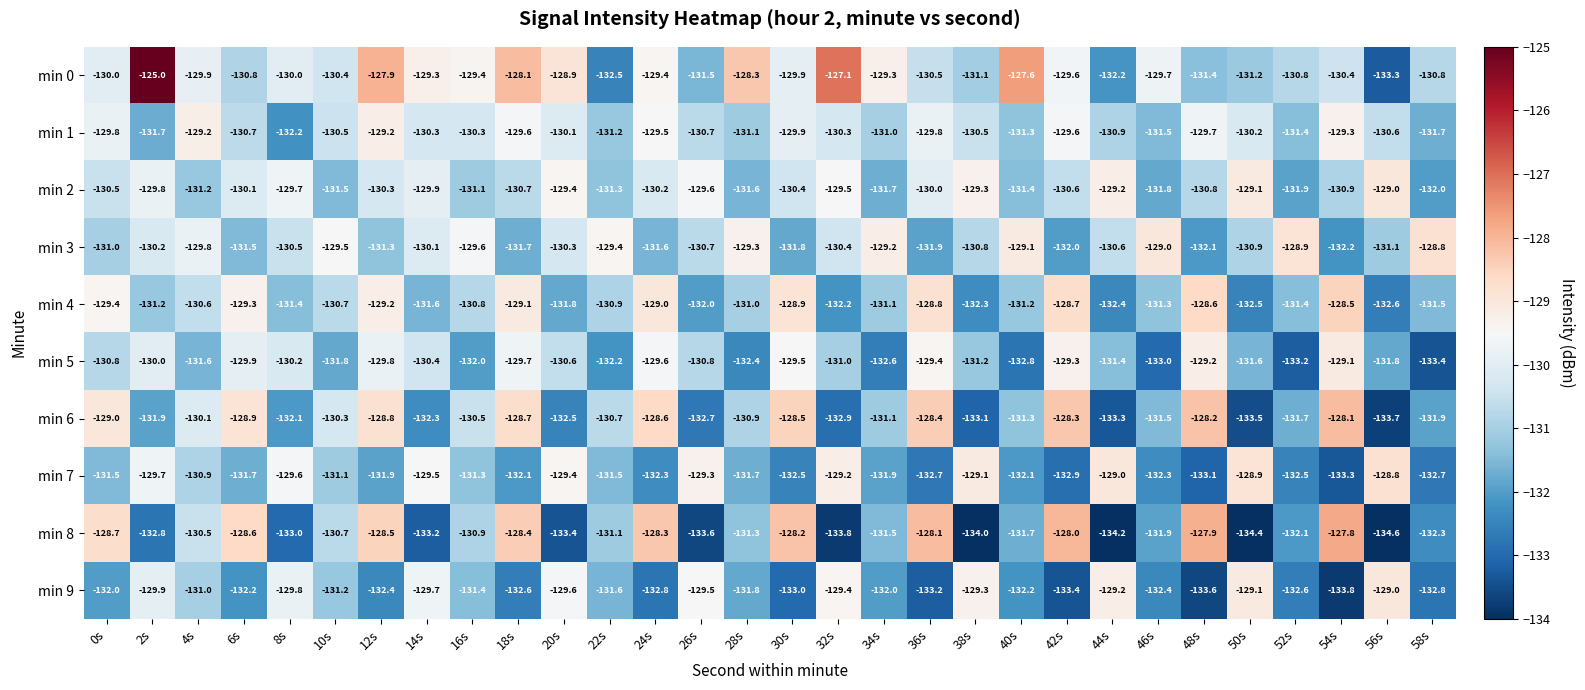

Which category has the lowest value in the min 5 series?

58s